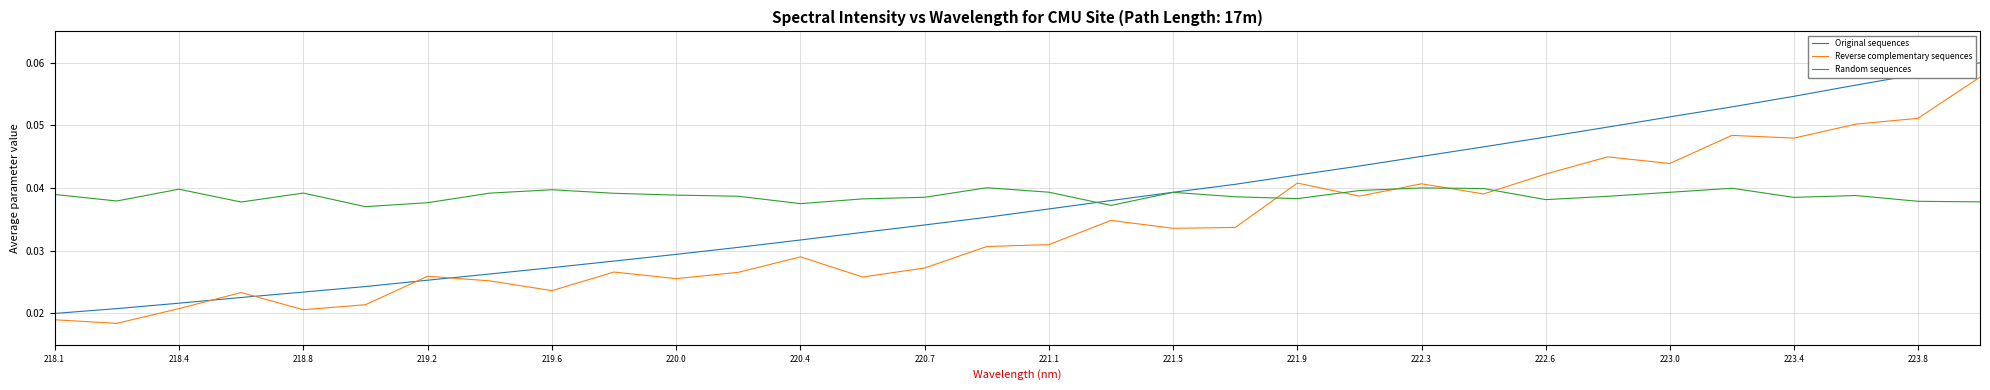

Rank the series by their maximum value, from lowest to highest.

Random sequences, Reverse complementary sequences, Original sequences